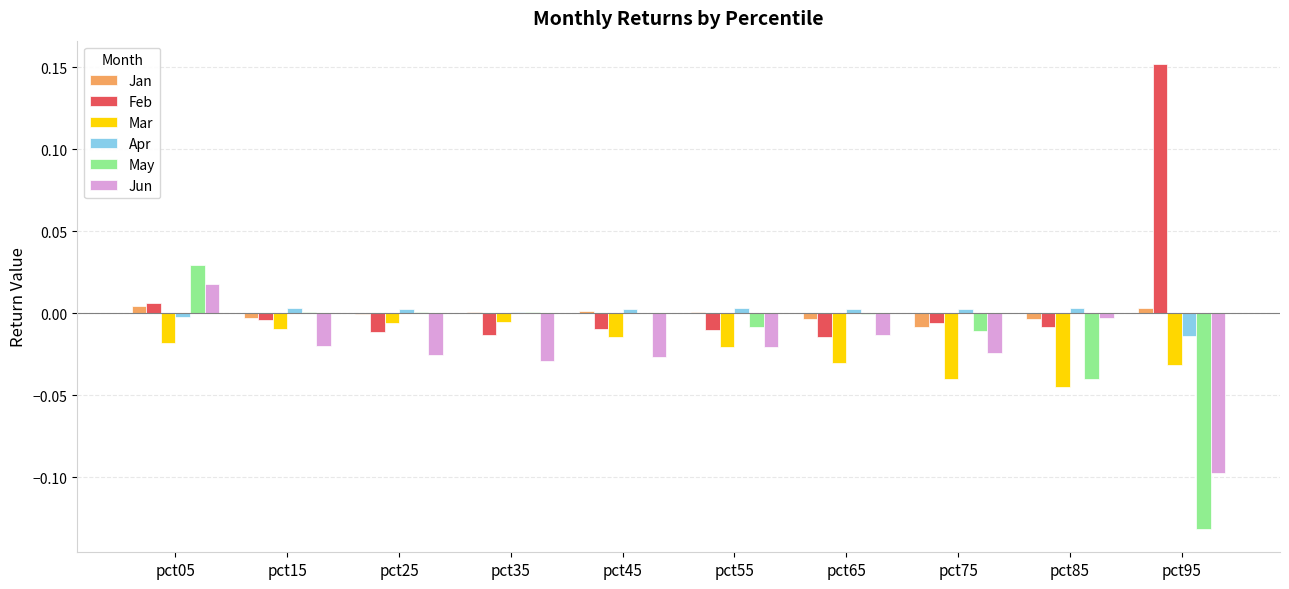

At which category is the sum across all series the highest?

pct05